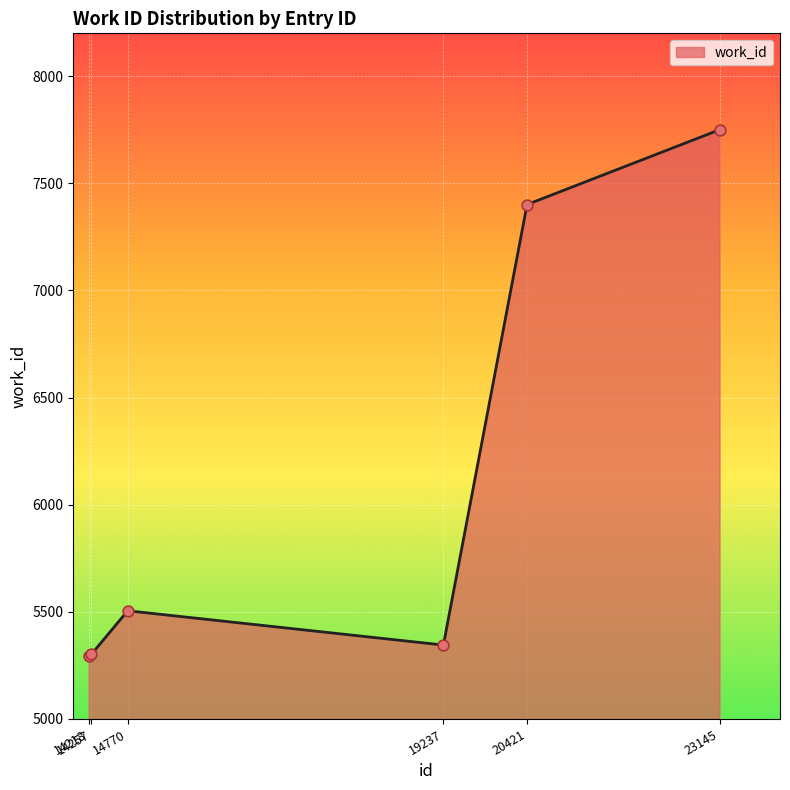

Between 23145 and 14218, which is larger?

23145